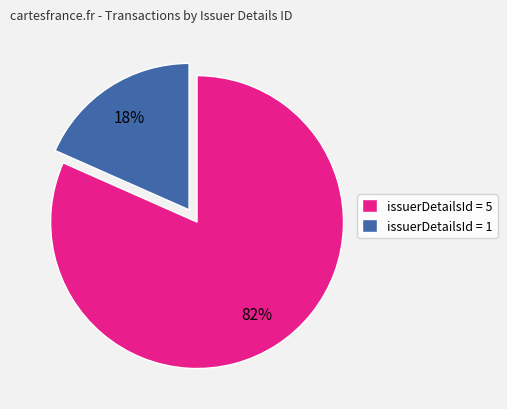

Rank the categories by value from lowest to highest.

issuerDetailsId = 1, issuerDetailsId = 5